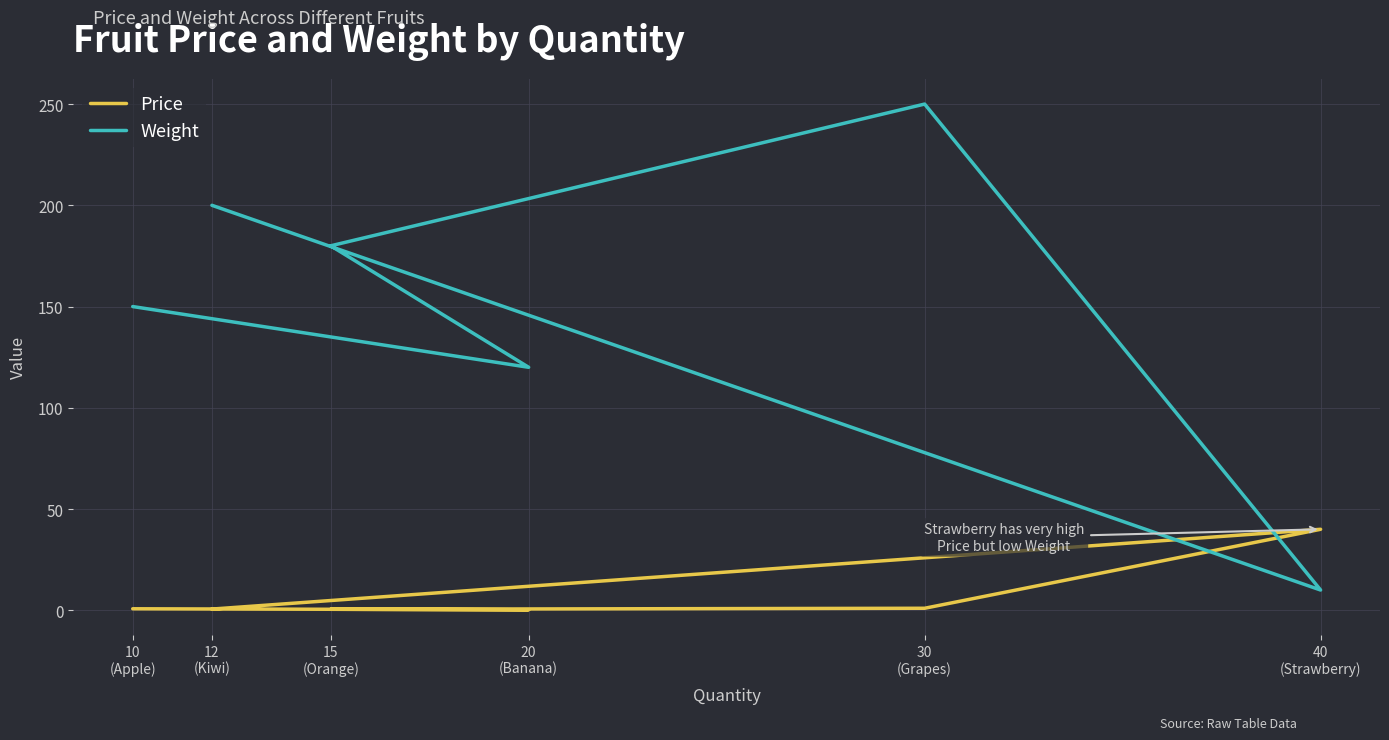

Rank the series by their average value, from highest to lowest.

Weight, Price